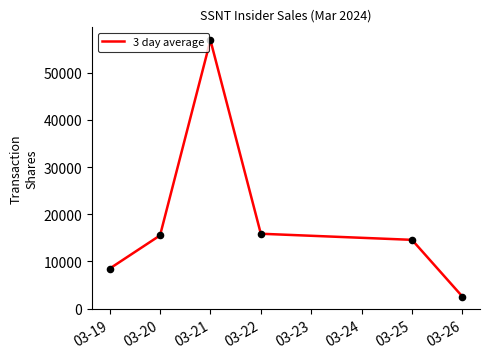

What is the ratio of the value at 03-19 to the value at 03-21?

0.1